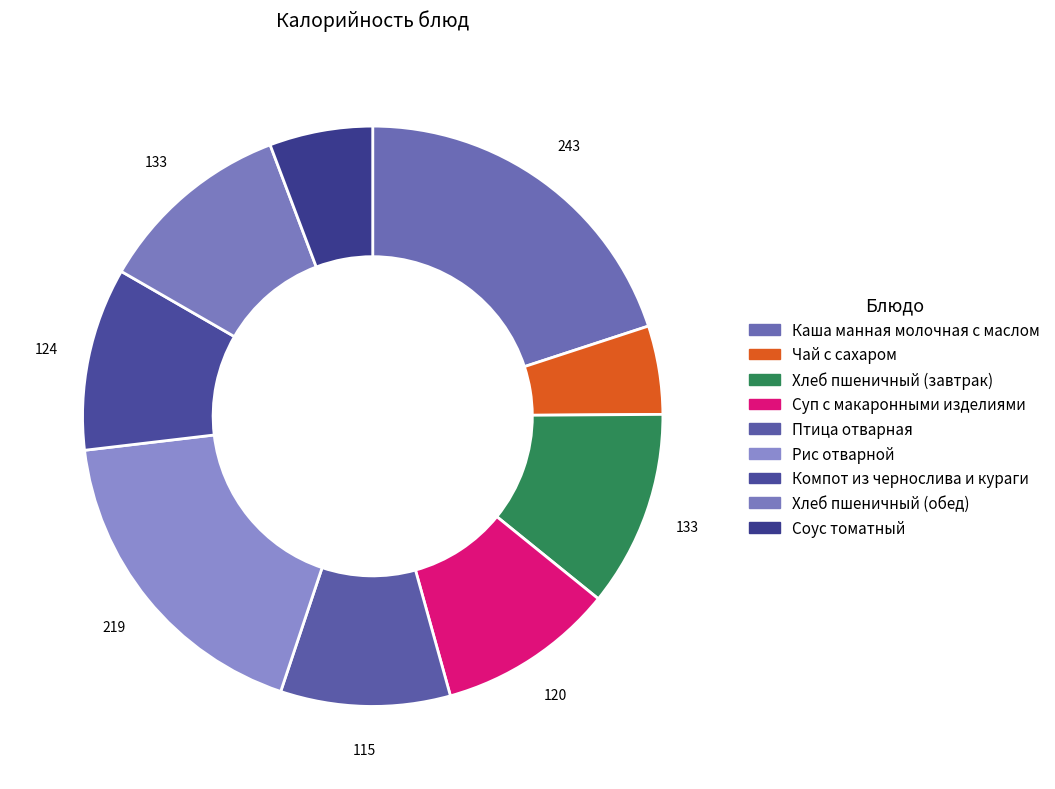

What percentage is the Птица отварная slice, to the nearest percent?

9%